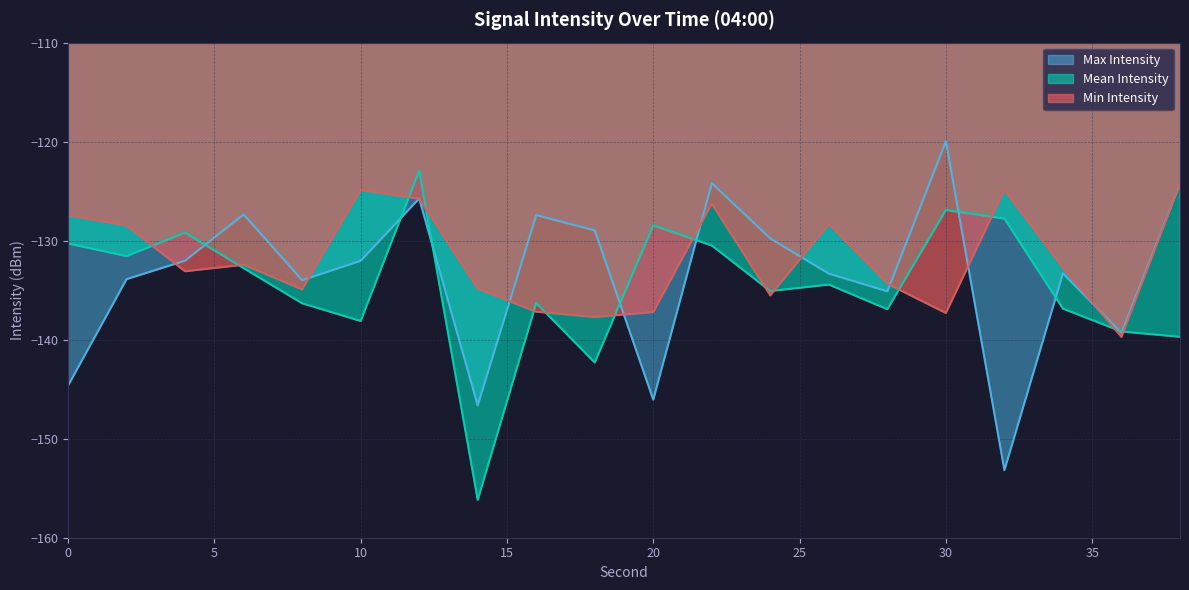

True or false: Min Intensity and Mean Intensity cross at least once.

True